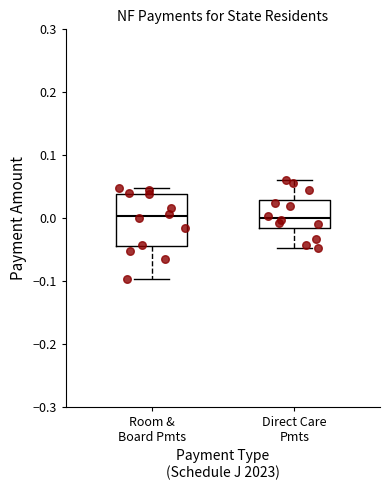

Reading left to right, read every box against the y-axis: the position of its median line, the range the box covers, and the ends of its whiskers. The values are not printed on the chart, so give them approximately, as read against the axis.

Room & Board Pmts: median 0.00, box -0.04 to 0.04, whiskers -0.10 to 0.05
Direct Care Pmts: median 0.00, box -0.02 to 0.03, whiskers -0.05 to 0.06